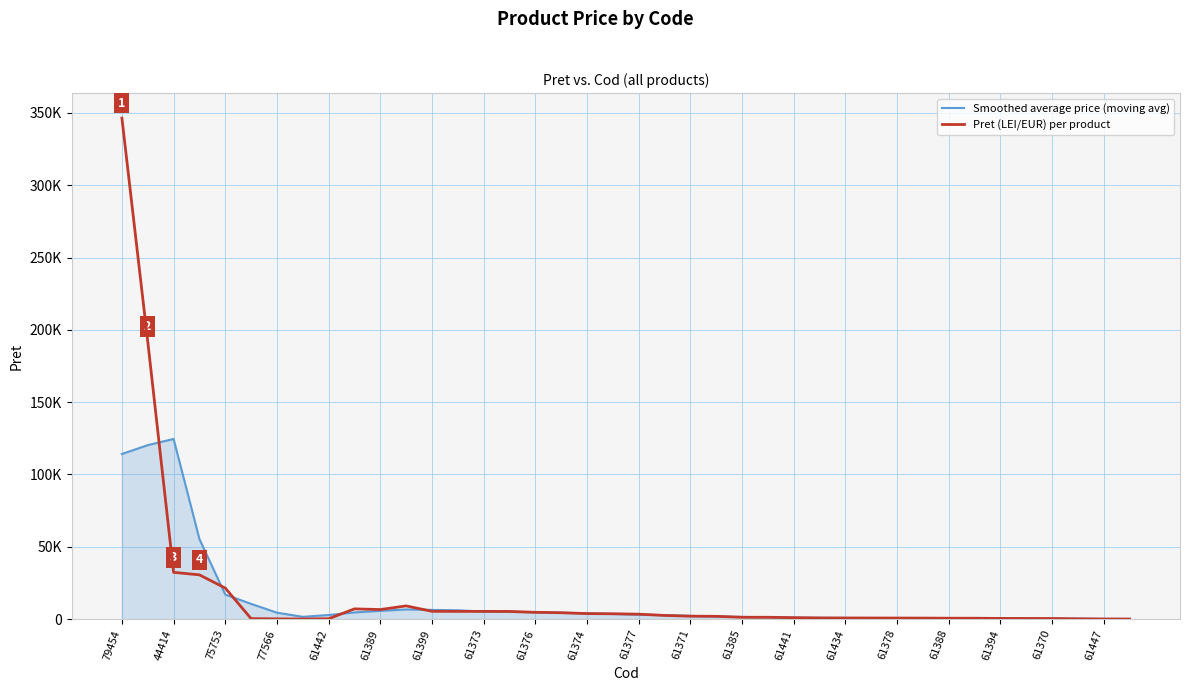

How many times do Smoothed average price (moving avg) and Pret (LEI/EUR) per product cross each other?

21